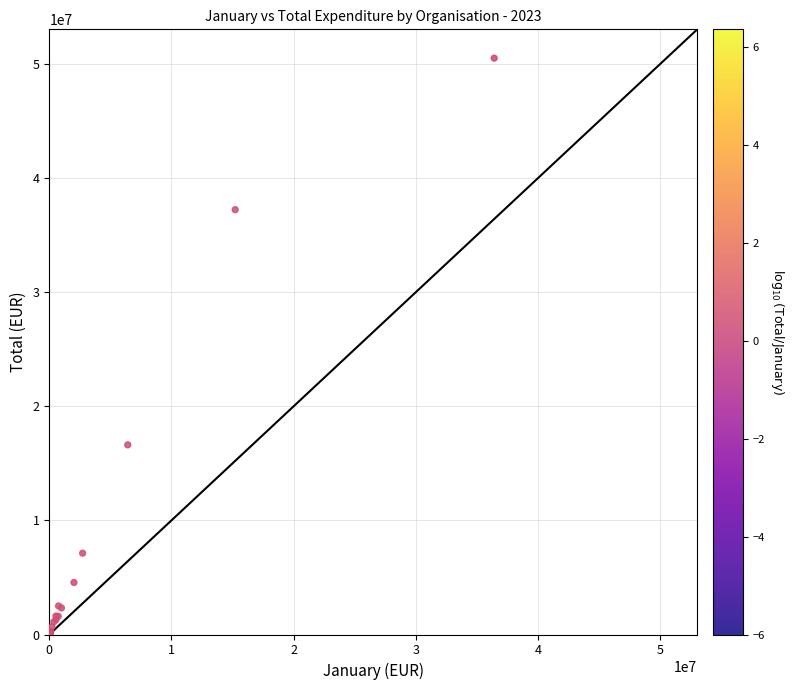

What Y value in the scatter plot is closest to 25252819?

16620074.7